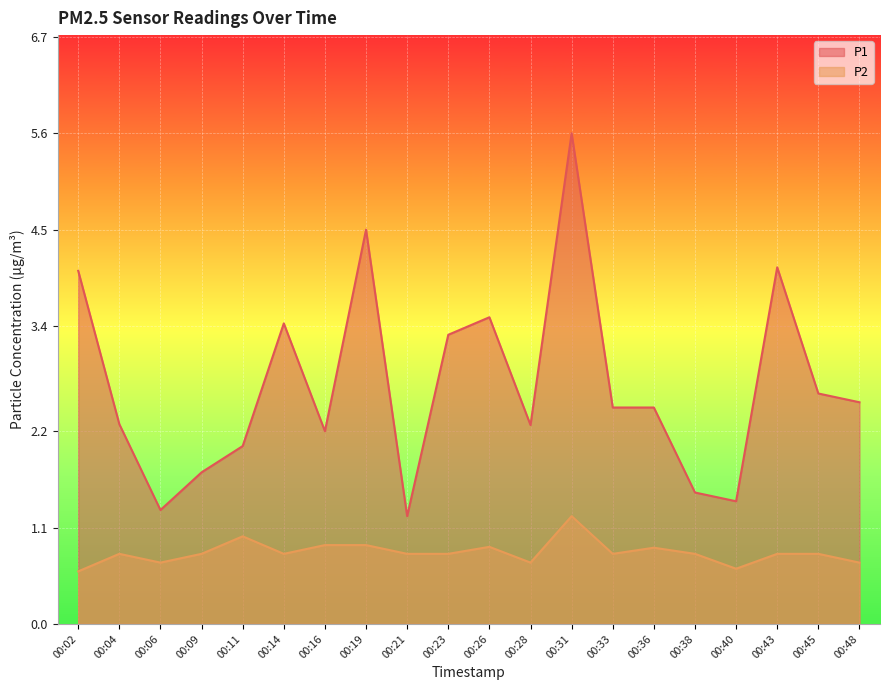

Reading left to right, list all the values displayed in this chart.

P1: 00:02=4.0	00:04=2.3	00:06=1.3	00:09=1.7	00:11=2.0	00:14=3.4	00:16=2.2	00:19=4.5	00:21=1.2	00:23=3.3	00:26=3.5	00:28=2.3	00:31=5.6	00:33=2.5	00:36=2.5	00:38=1.5	00:40=1.4	00:43=4.1	00:45=2.6	00:48=2.5
P2: 00:02=0.6	00:04=0.8	00:06=0.7	00:09=0.8	00:11=1.0	00:14=0.8	00:16=0.9	00:19=0.9	00:21=0.8	00:23=0.8	00:26=0.9	00:28=0.7	00:31=1.2	00:33=0.8	00:36=0.9	00:38=0.8	00:40=0.6	00:43=0.8	00:45=0.8	00:48=0.7